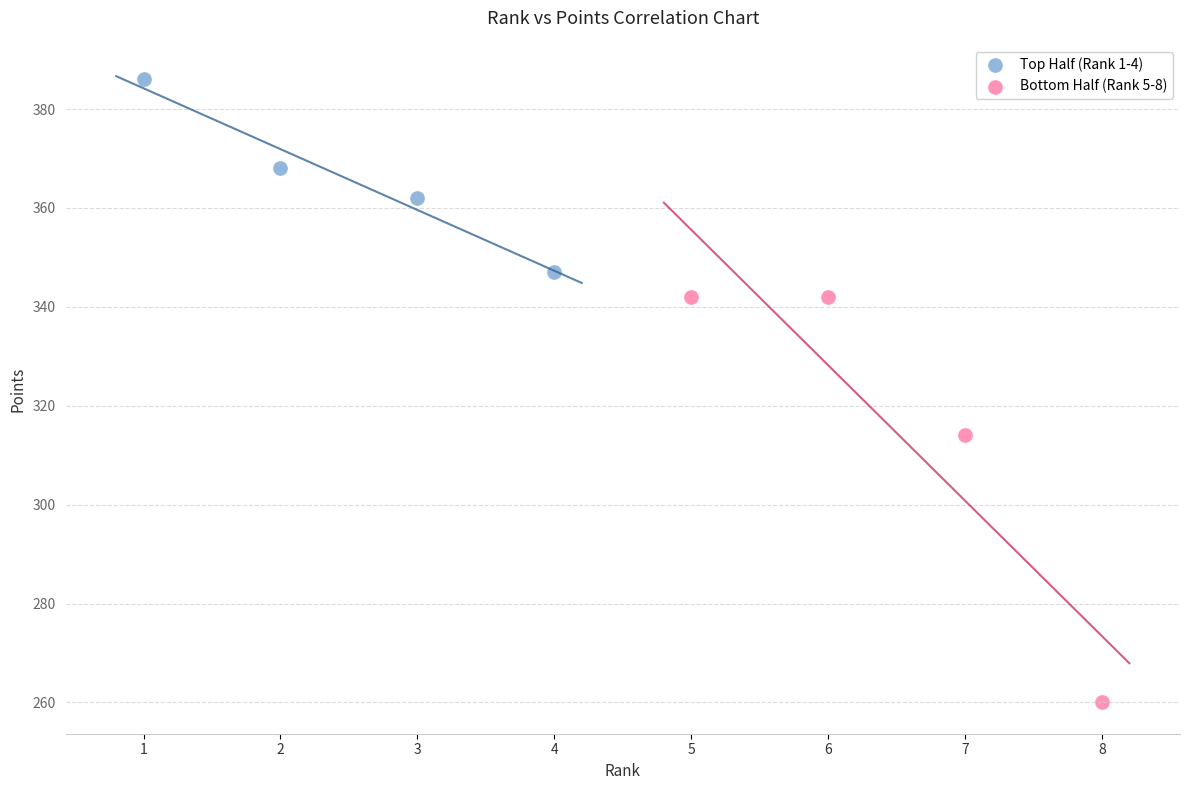

Which series contains the lowest Y value?

Bottom Half (Rank 5-8)